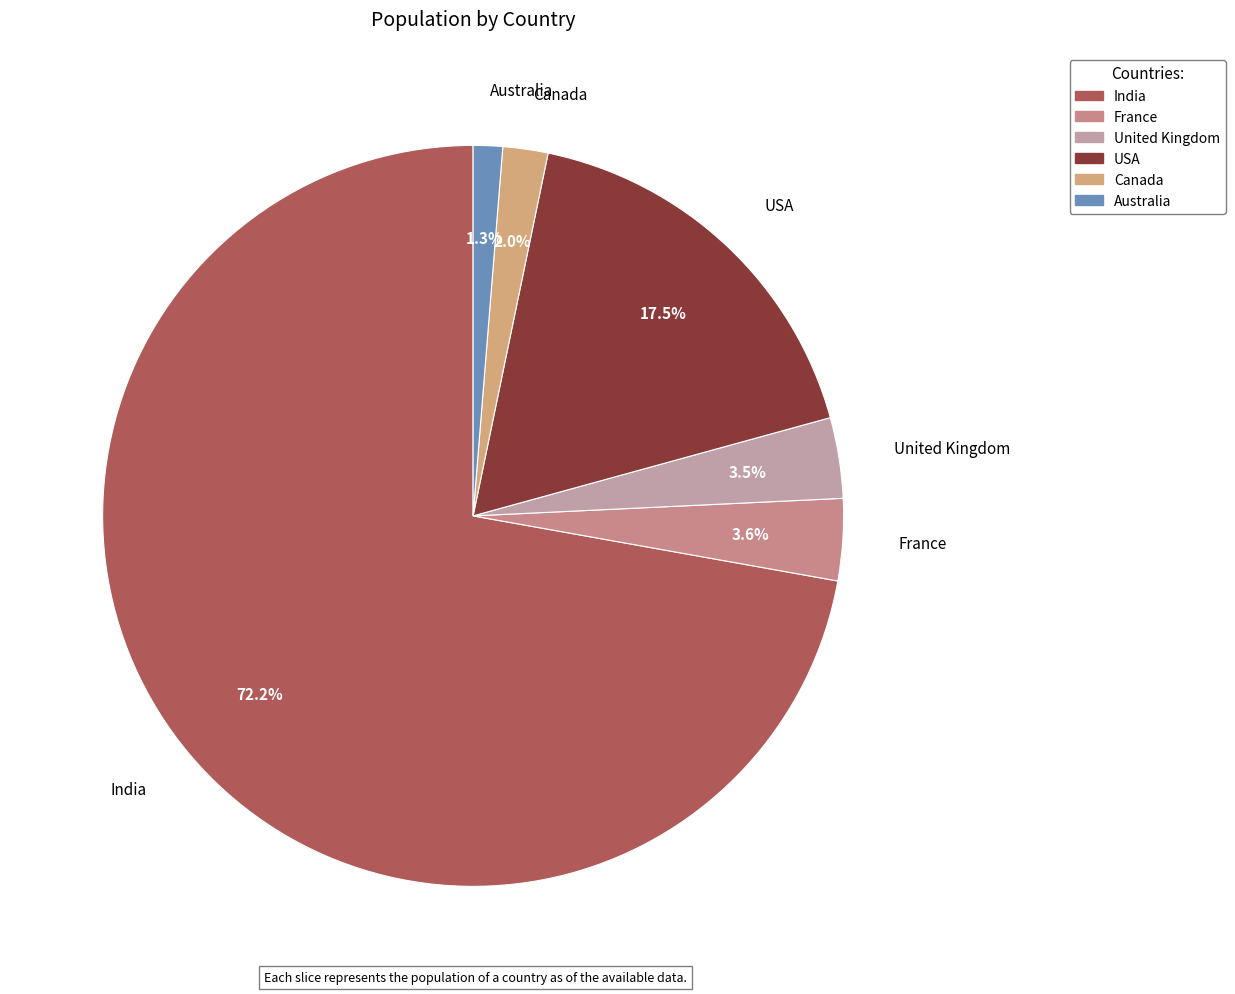

To the nearest percent, what percentage of the pie is France?

4%